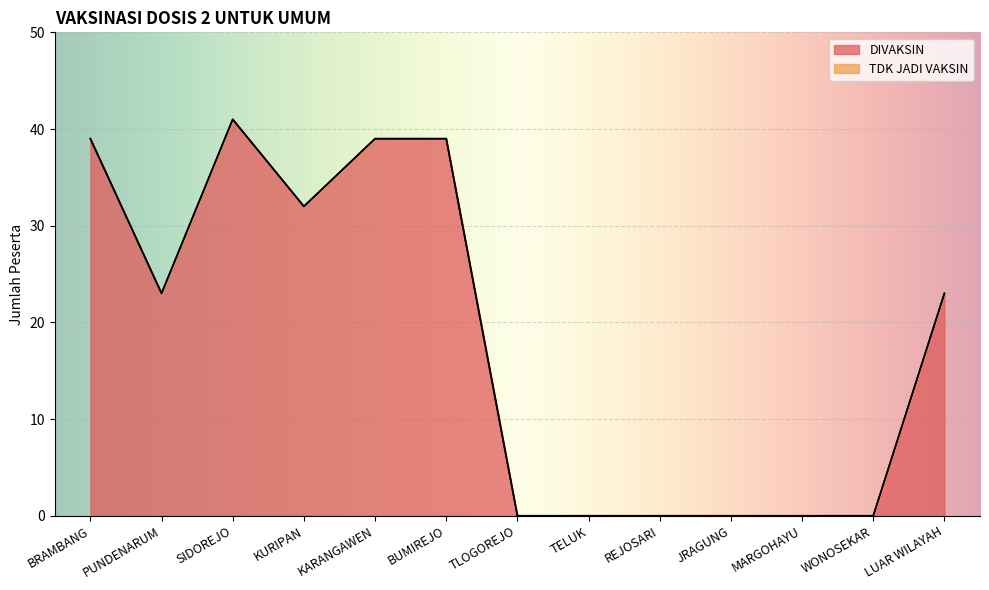

What is the difference between the values at REJOSARI and BUMIREJO?

39